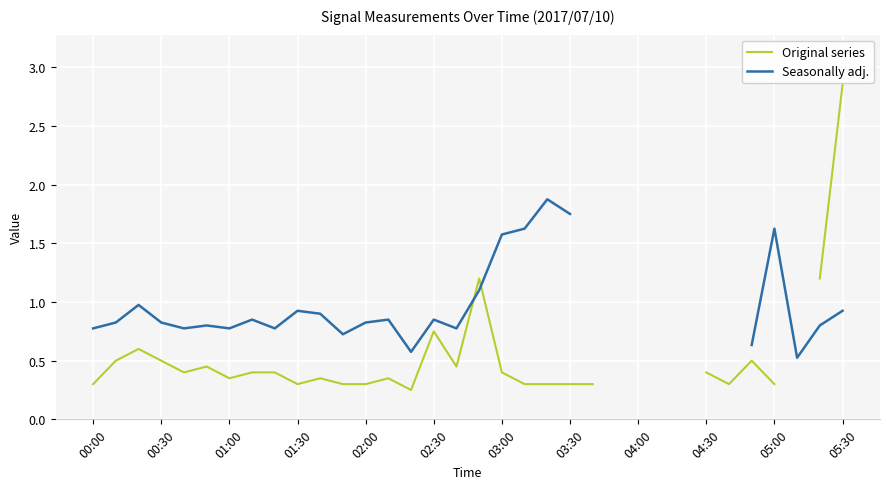

Between which two adjacent categories do Original series and Seasonally adj. first intersect?

16 and 17